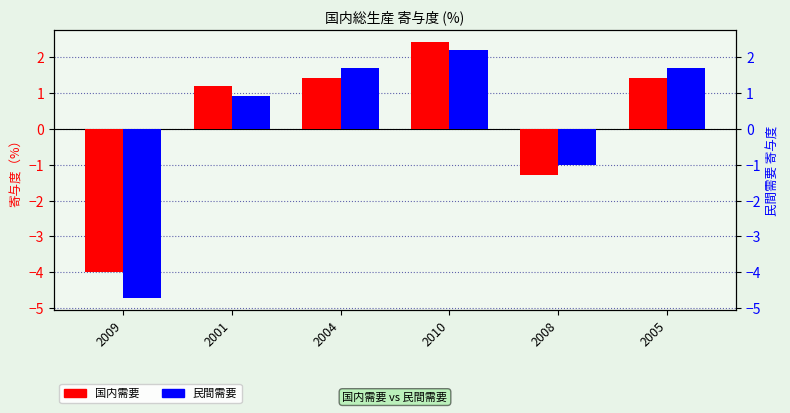

Reading left to right, transcribe all the data shown in this chart.

国内需要: -4.0	1.2	1.4	2.4	-1.3	1.4
民間需要: -4.7	0.9	1.7	2.2	-1.0	1.7